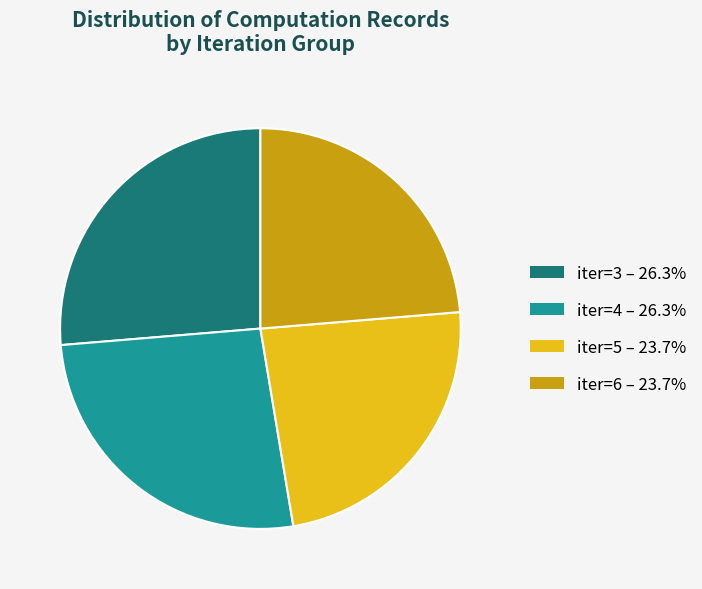

Is there a majority slice in this chart?

No